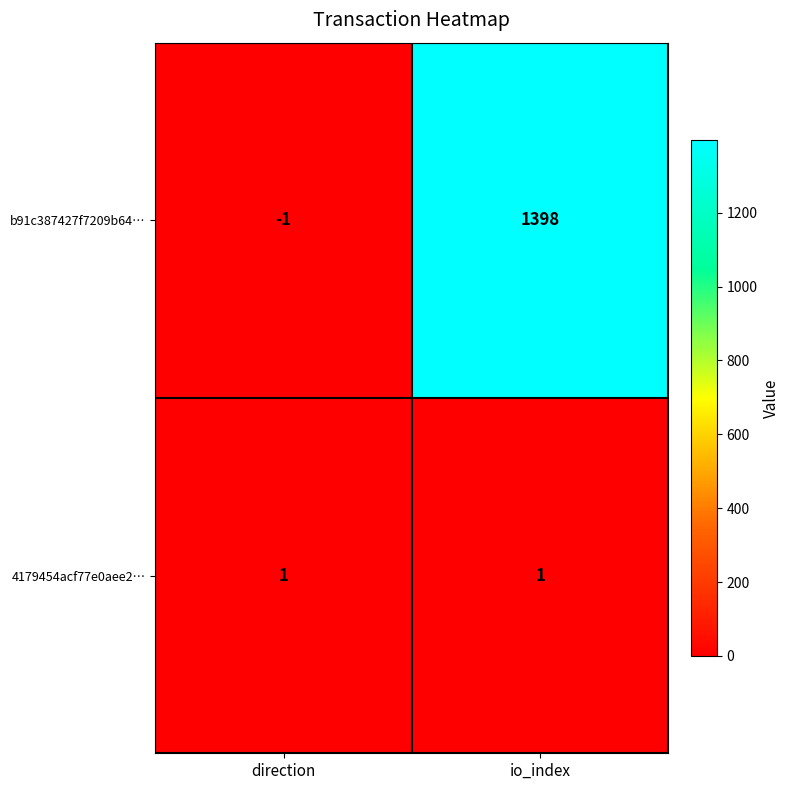

True or false: 4179454acf77e0aee2… has a value of 2 at io_index.

False